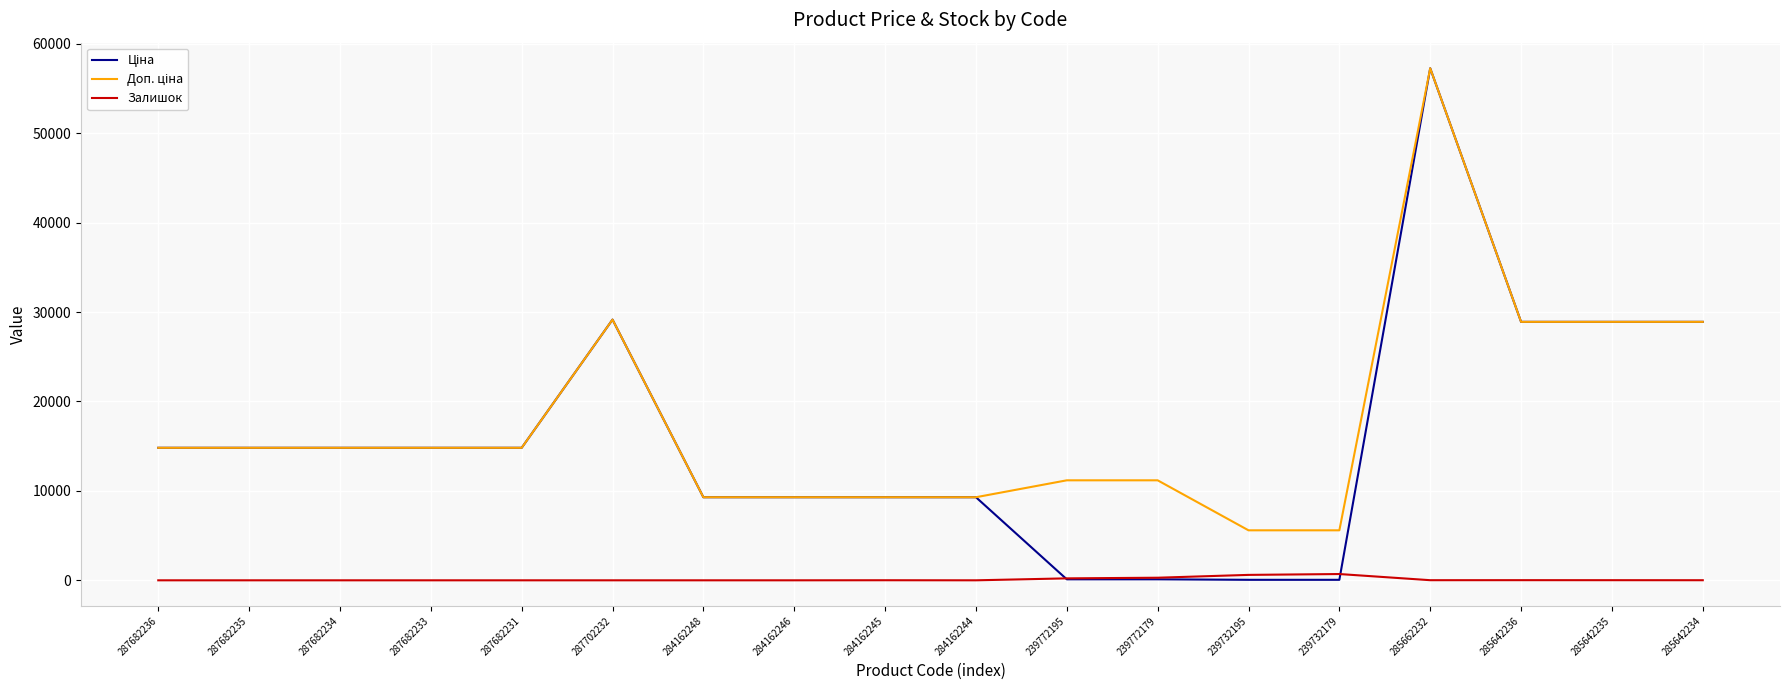

Which label corresponds to the largest value in the chart?

285662232